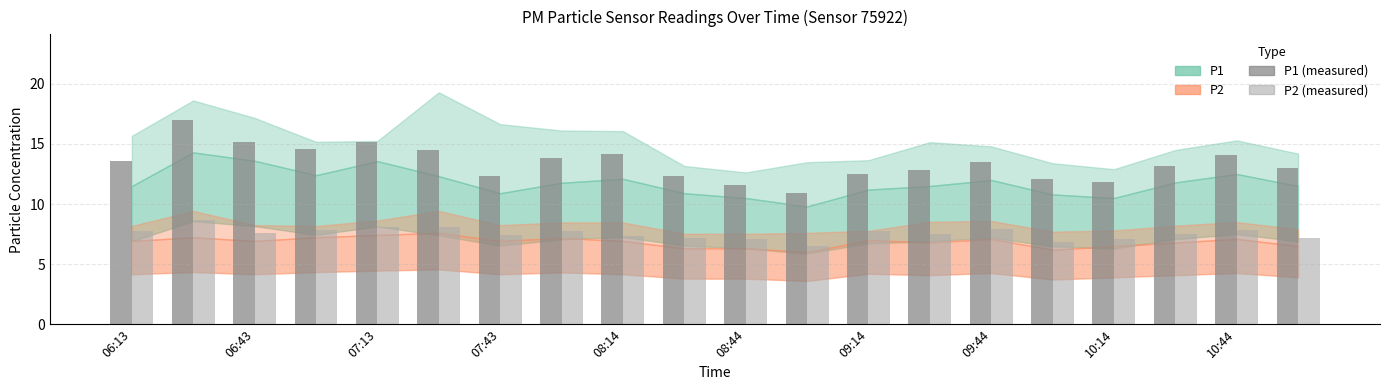

List the series in order of their peak value, lowest first.

P2 (measured), P1 (measured)